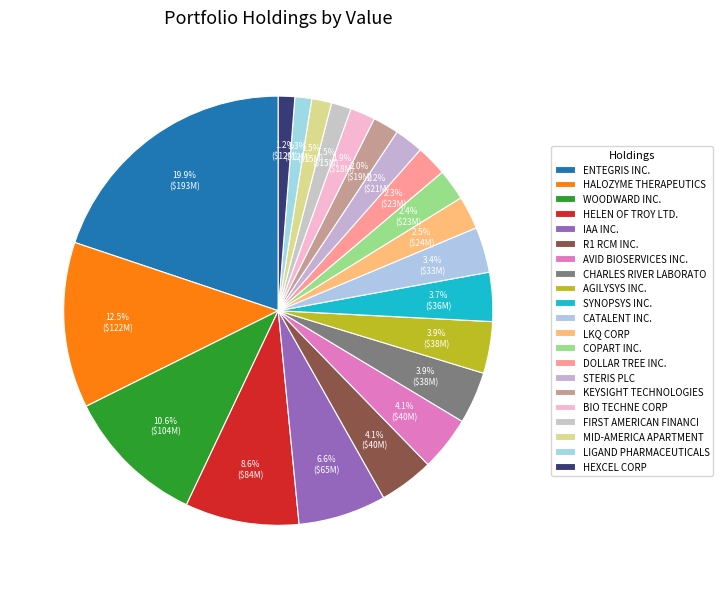

To the nearest percent, what percentage of the pie is WOODWARD INC.?

11%